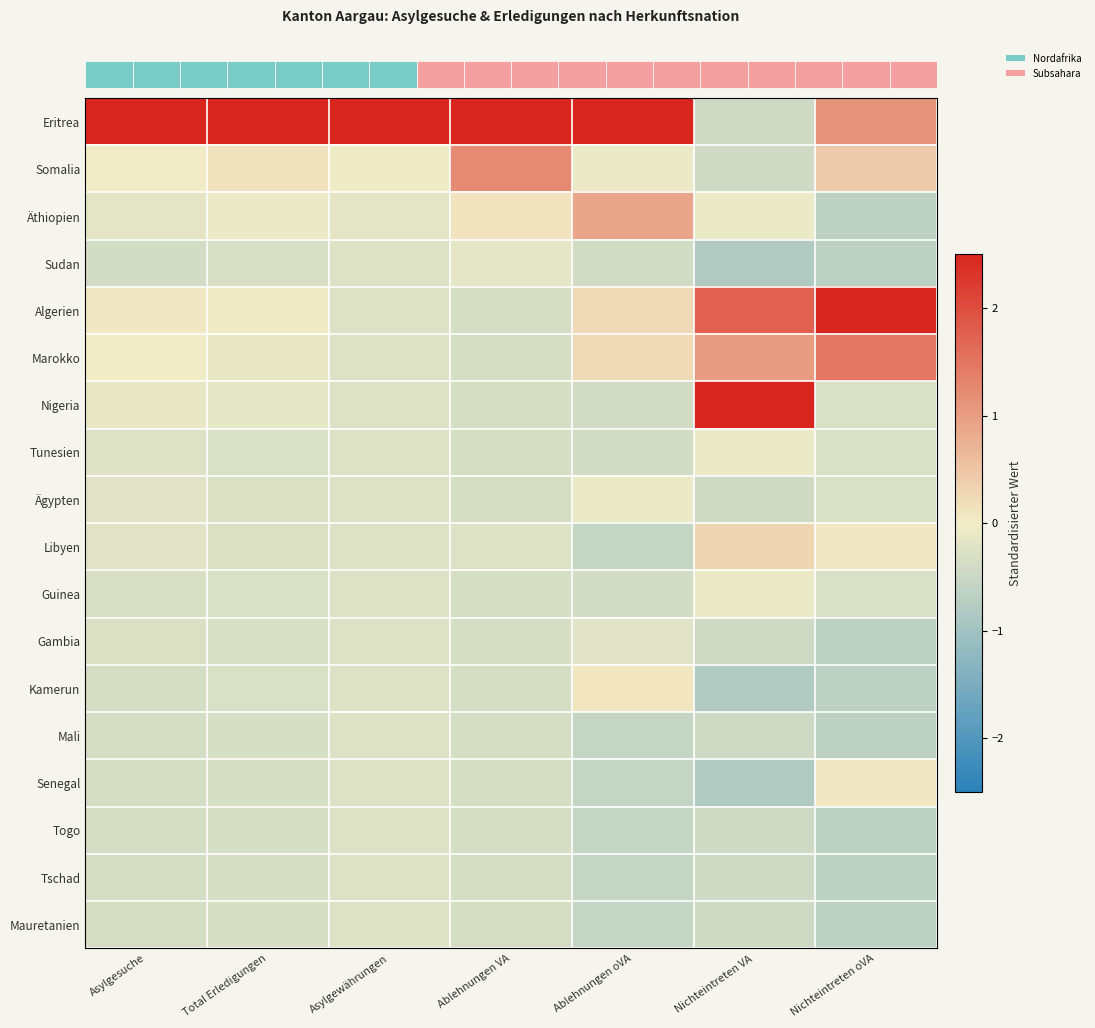

At how many categories does at least one series exceed 3?

7